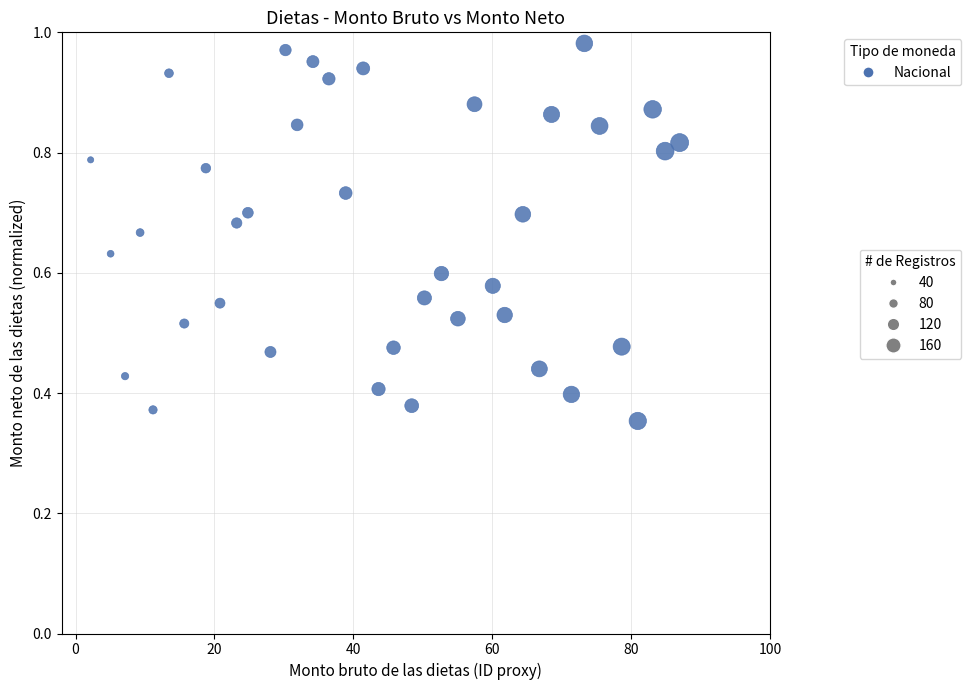

What is the range of X values (max minus min)?

84.8